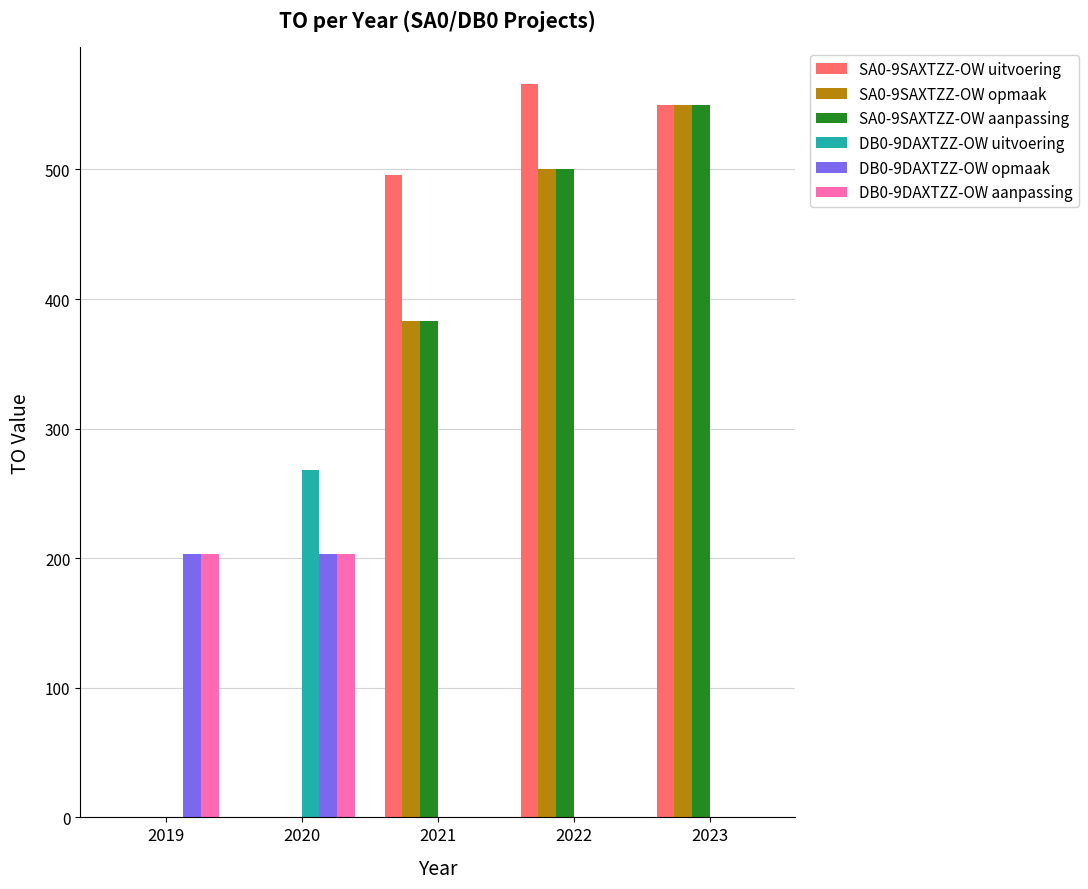

Reading right to left, list all the values displayed in this chart.

SA0-9SAXTZZ-OW uitvoering: 550	566	496	0	0
SA0-9SAXTZZ-OW opmaak: 550	500	383	0	0
SA0-9SAXTZZ-OW aanpassing: 550	500	383	0	0
DB0-9DAXTZZ-OW uitvoering: 0	0	0	268	0
DB0-9DAXTZZ-OW opmaak: 0	0	0	203	203
DB0-9DAXTZZ-OW aanpassing: 0	0	0	203	203